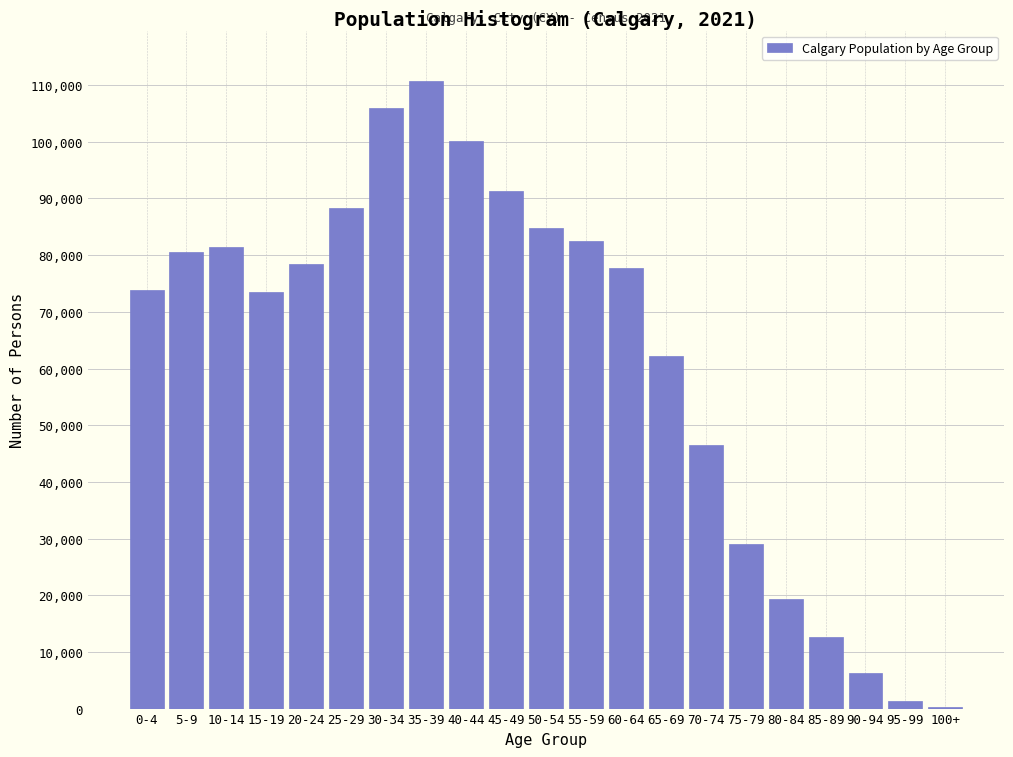

The value at 15-19 is 73490. True or false?

True